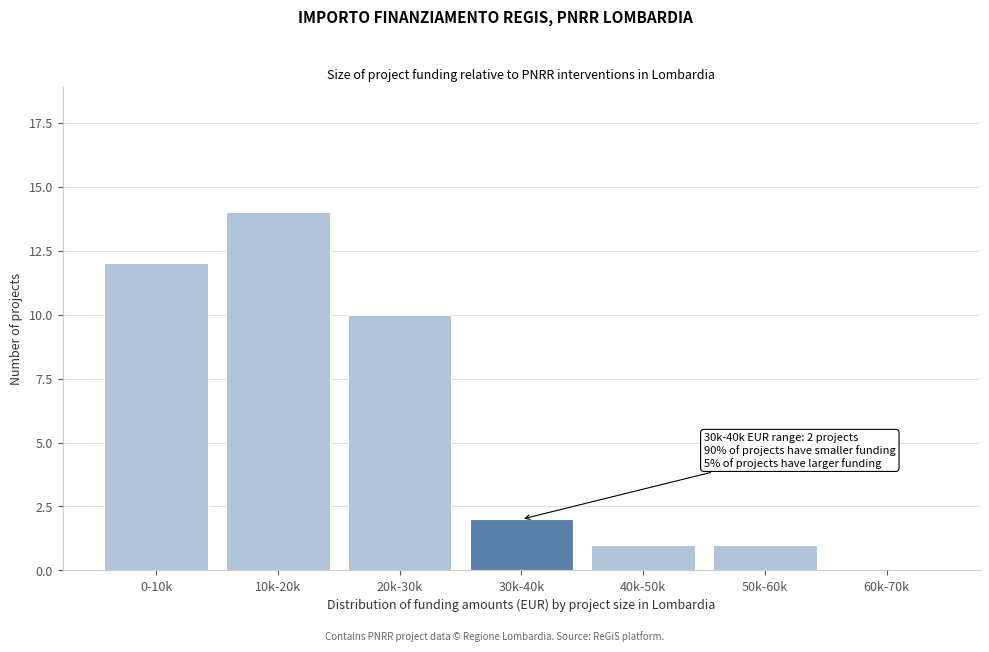

Reading left to right, what are all the values shown in this chart?

0-10k=12	10k-20k=14	20k-30k=10	30k-40k=2	40k-50k=1	50k-60k=1	60k-70k=0